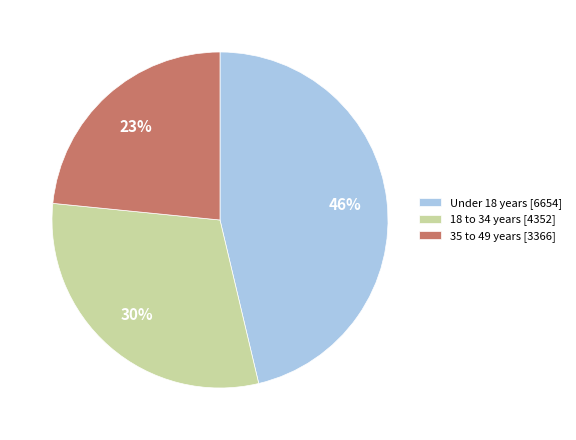

Count the number of slices in the pie.

3